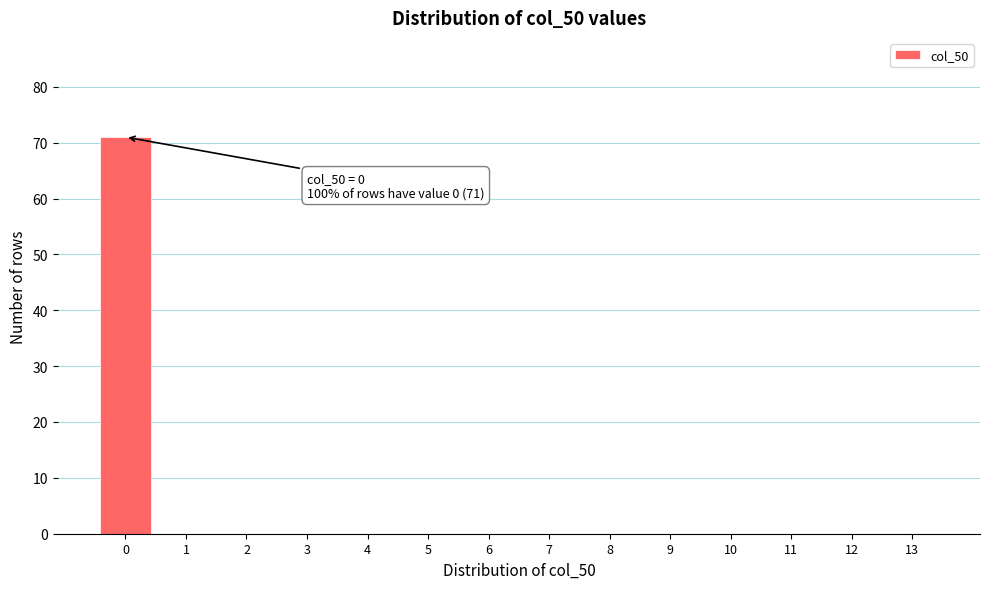

Reading right to left, transcribe all the data shown in this chart.

13=0	12=0	11=0	10=0	9=0	8=0	7=0	6=0	5=0	4=0	3=0	2=0	1=0	0=71